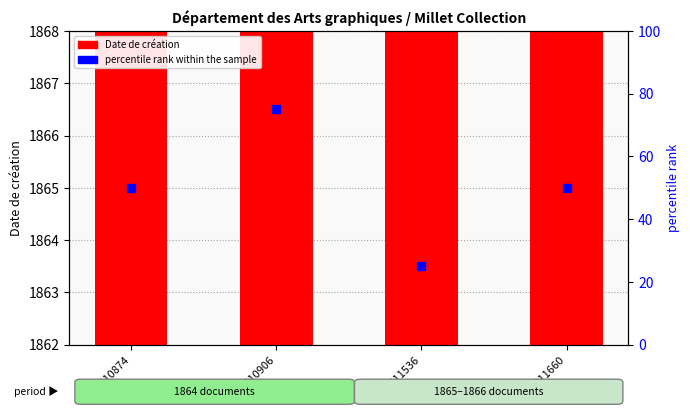

What are all the series names shown in the legend?

Date de création, percentile rank within the sample